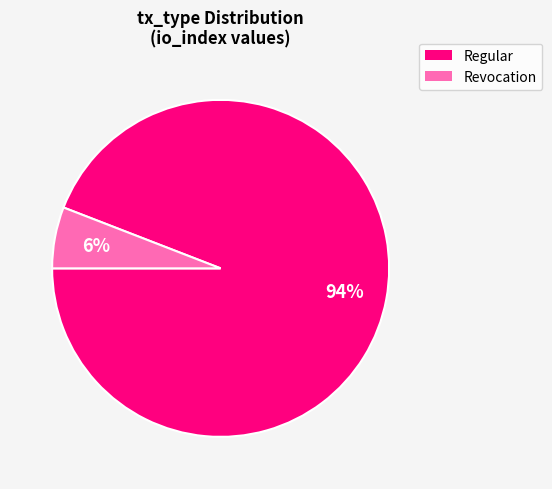

To the nearest percent, what is the difference between the Regular and Revocation slice percentages?

88%